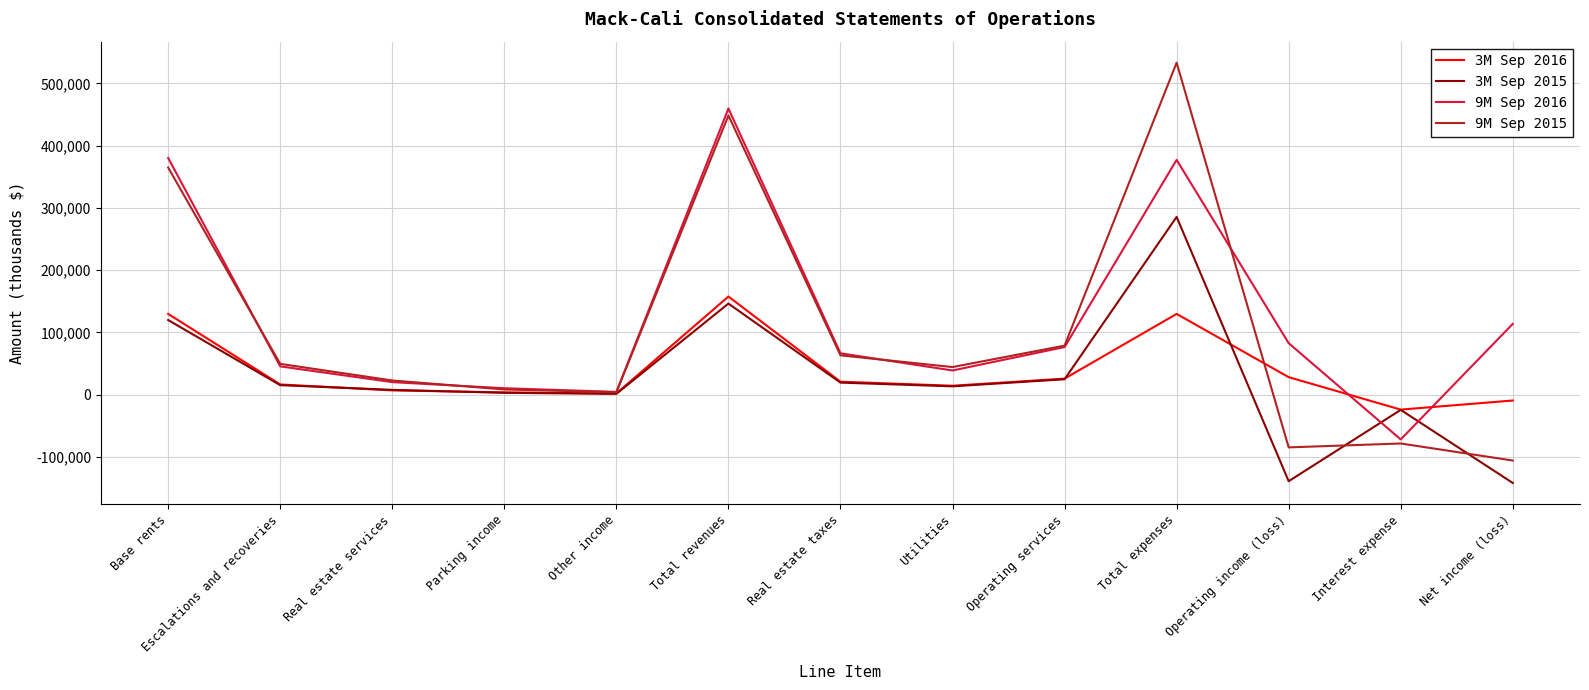

Rank the series by their maximum value, from lowest to highest.

3M Sep 2016, 3M Sep 2015, 9M Sep 2016, 9M Sep 2015